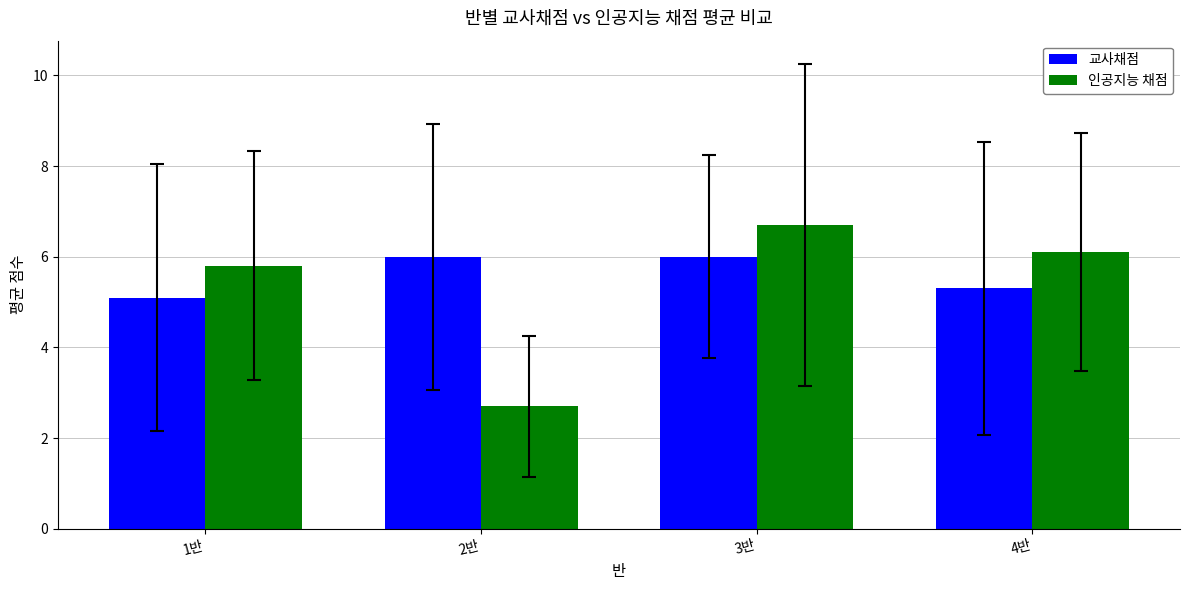

How many 교사채점 values are between 5 and 6?

4